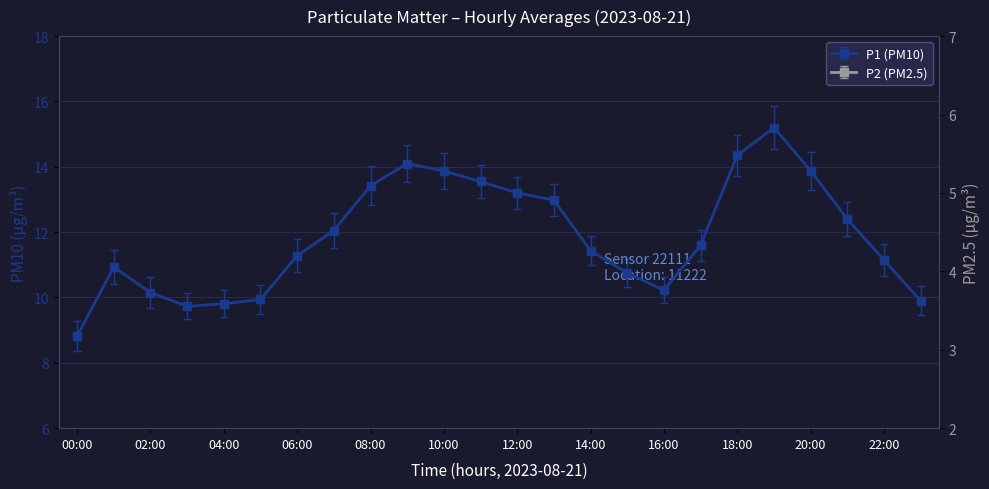

In P2 (PM2.5), how many points are lower than both neighbors (excluding endpoints)?

2